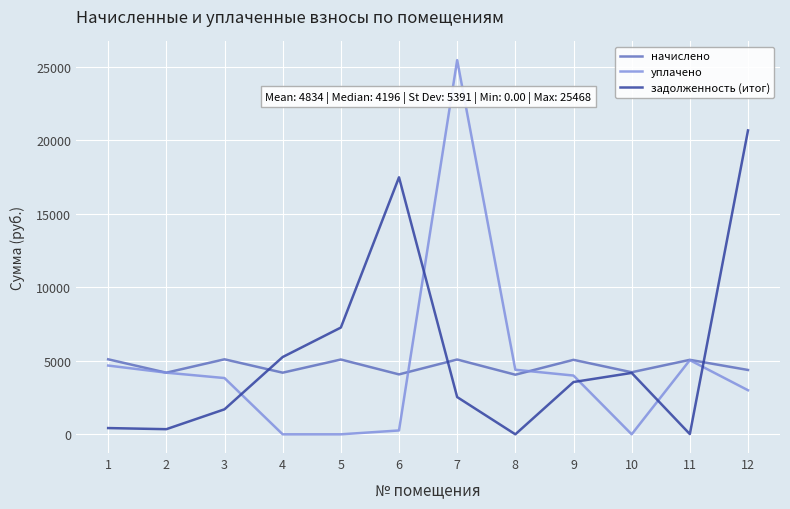

At which category is the sum across all series the highest?

7